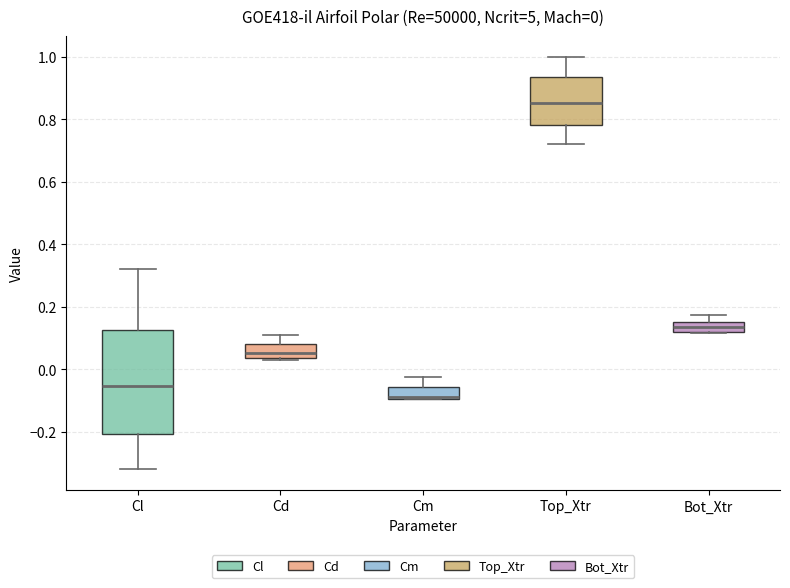

Which box is the tallest, from its lower edge to its upper edge?

Cl